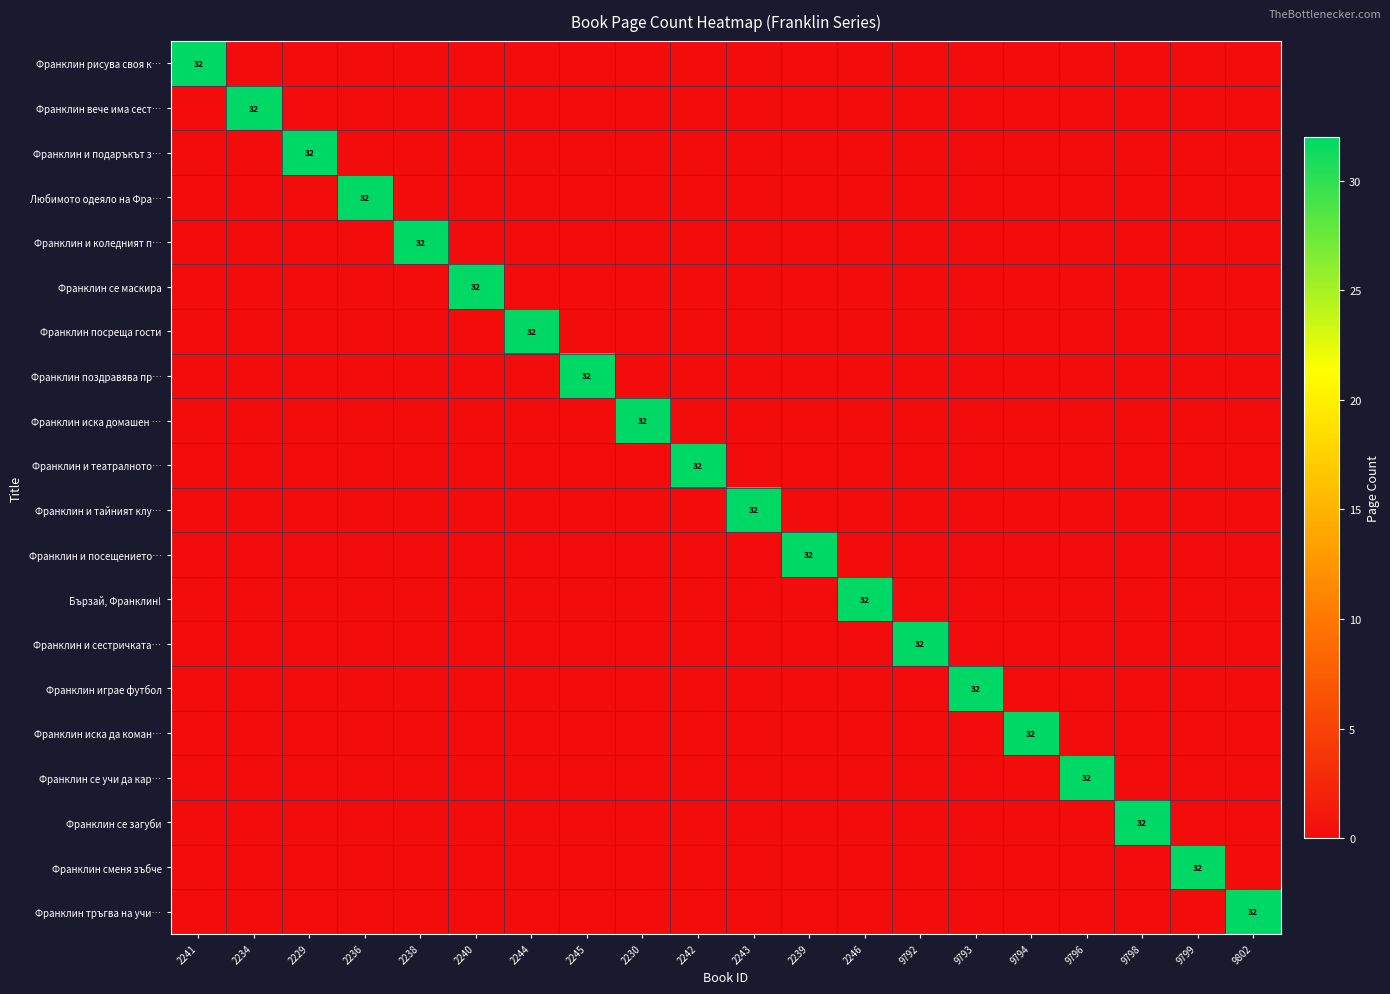

What is the difference between the maximum and minimum values in the Франклин и сестричката… series?

32